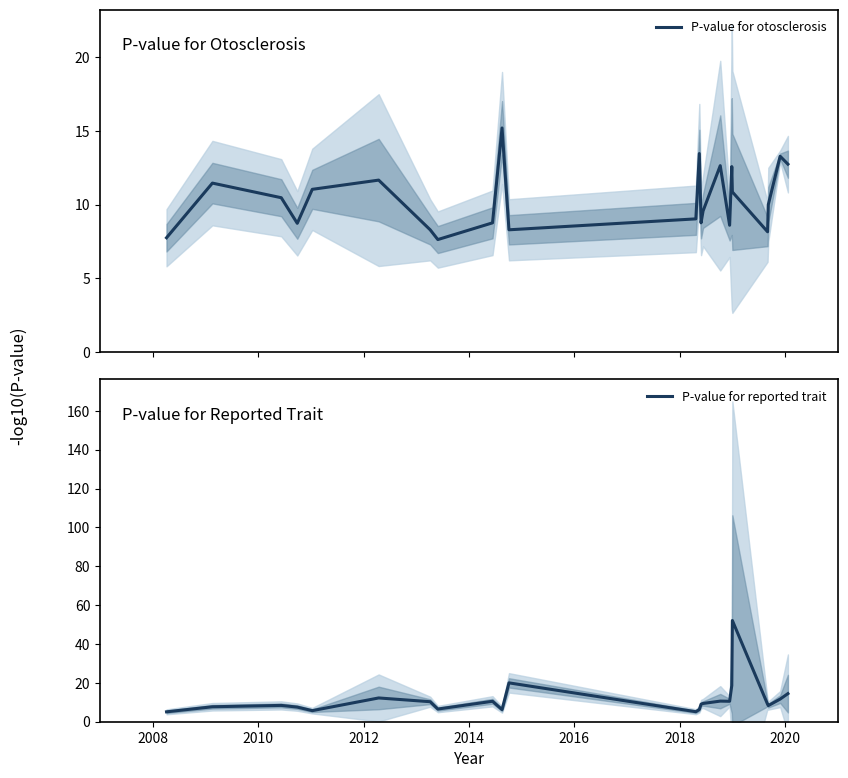

How many lines are shown in the chart?

2